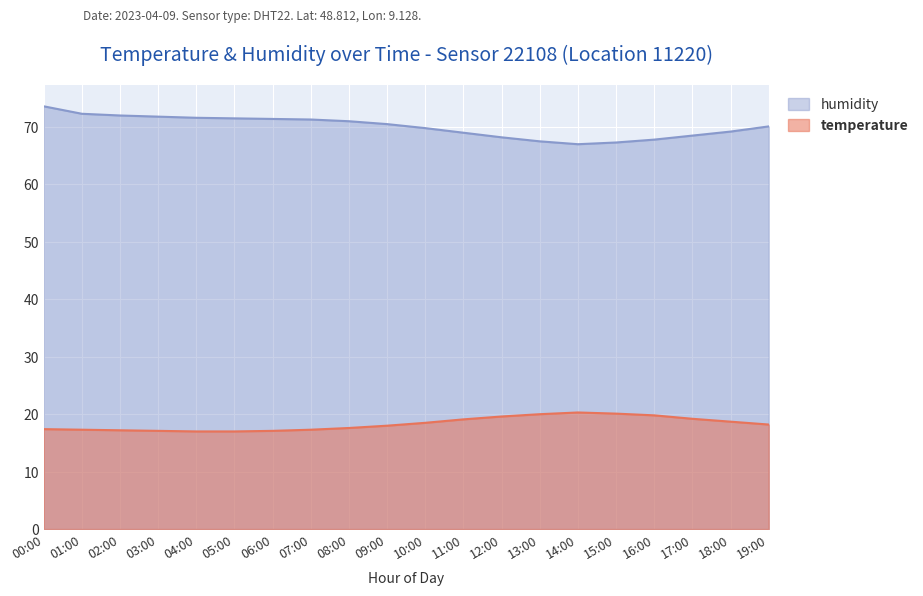

How many series are shown in this chart?

2